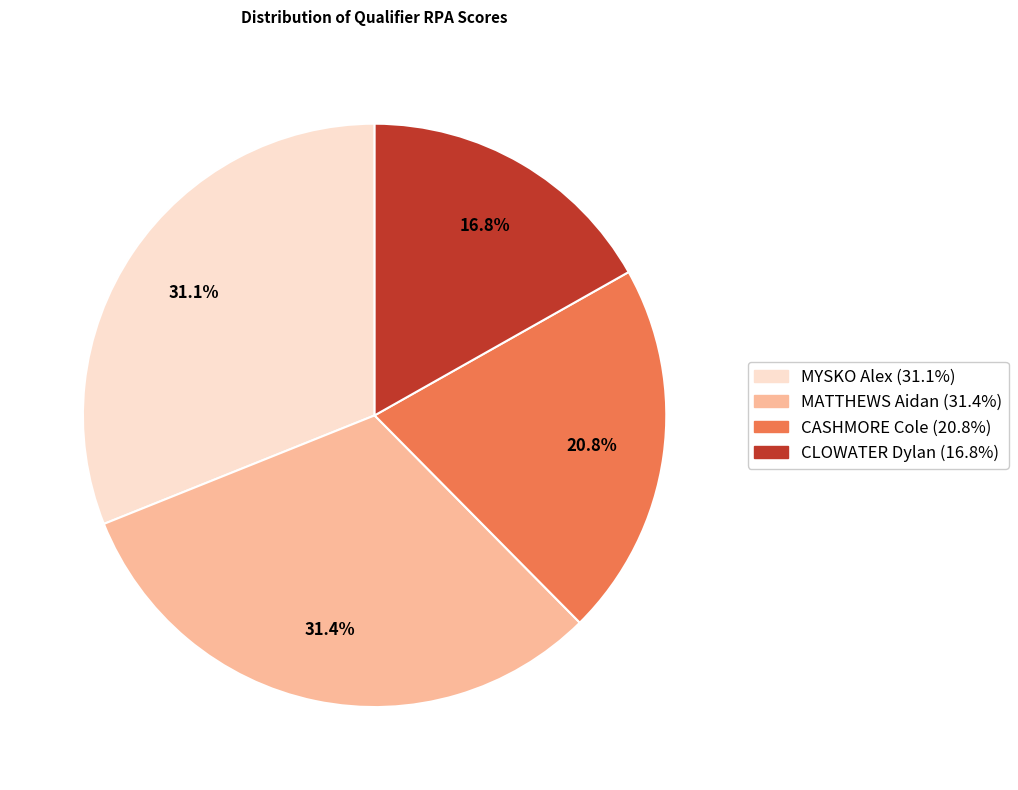

Between MATTHEWS Aidan and CLOWATER Dylan, which is larger?

MATTHEWS Aidan